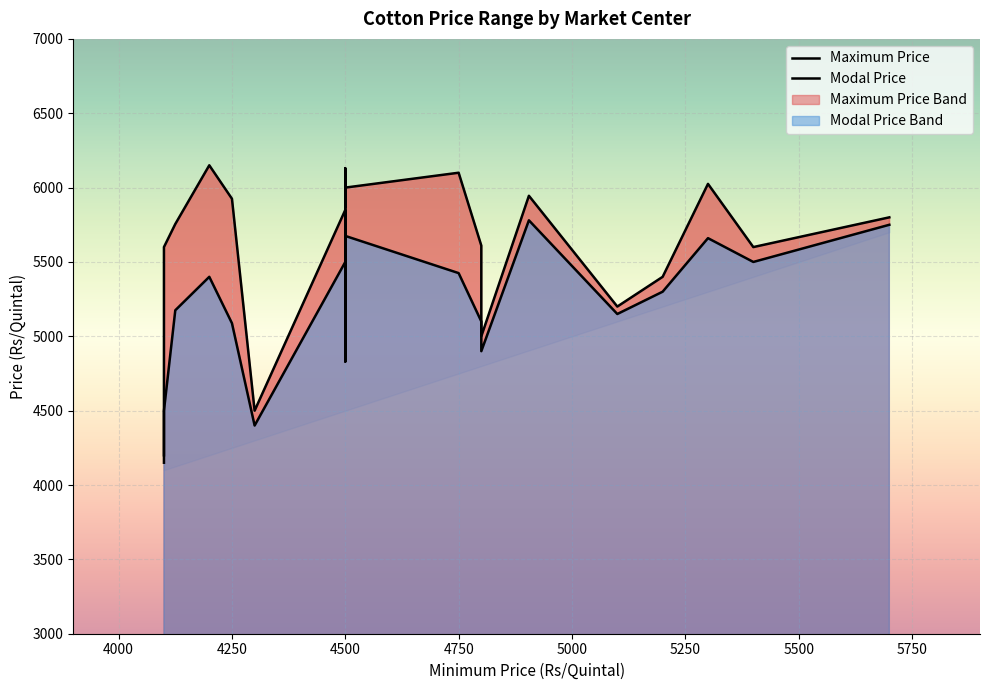

How many interior local valleys does the Modal Price series have?

6